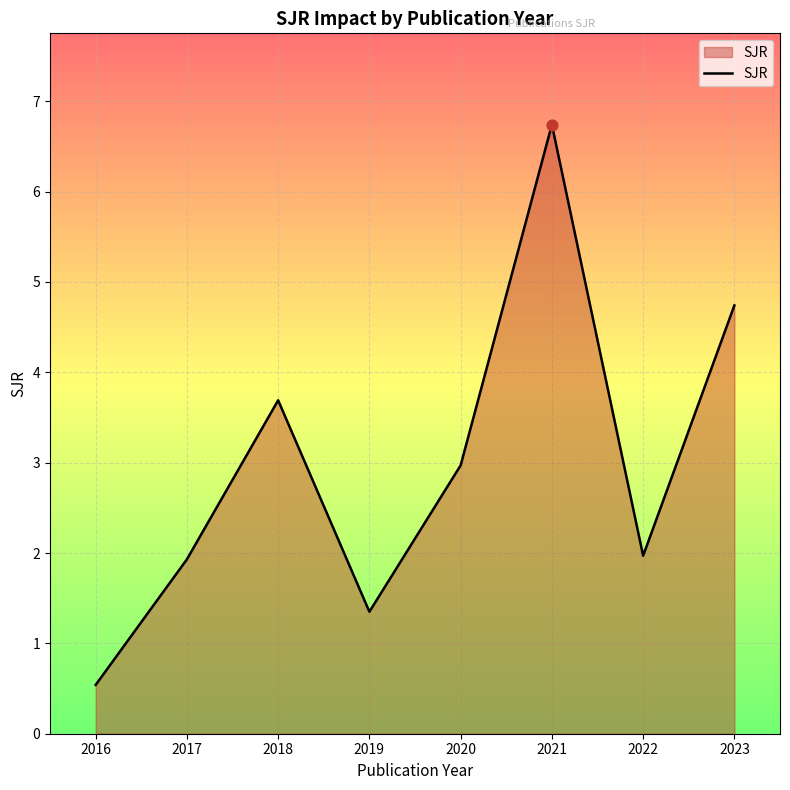

Approximately how many times larger is the value at 2019 compared to 2021?

0.2